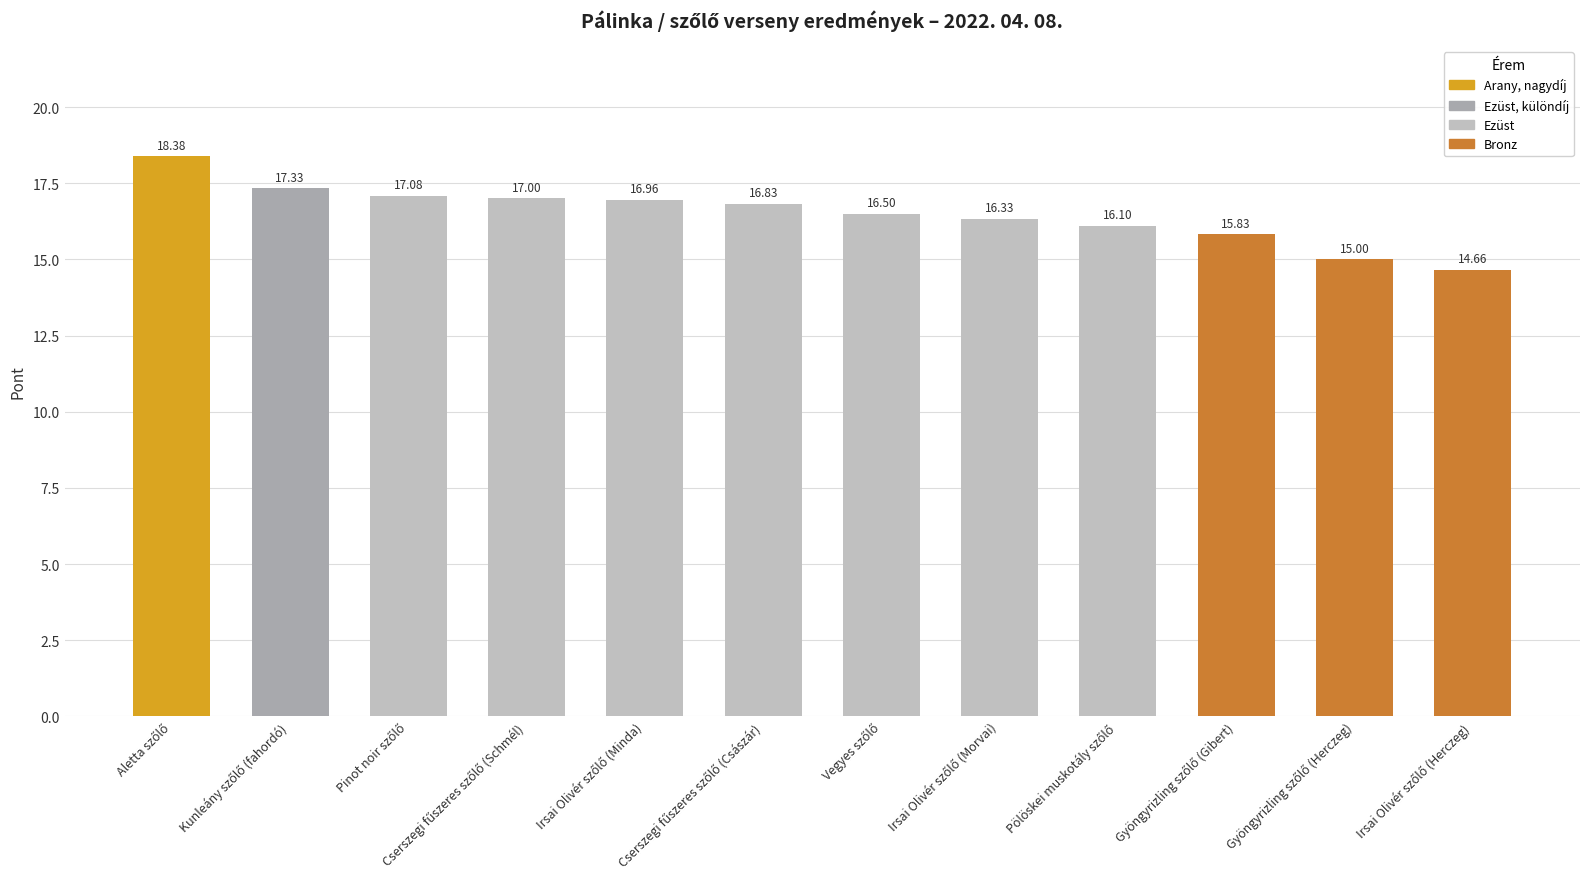

What is the difference between the second highest and second lowest values?

2.3